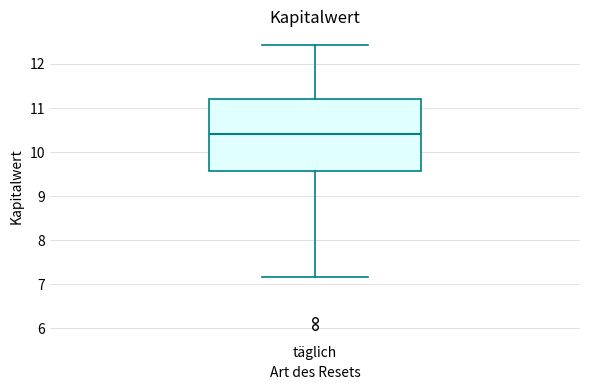

Where is the lower edge of the box for täglich on the y-axis? The values are not printed on the chart, so give them approximately, as read against the axis.

9.6